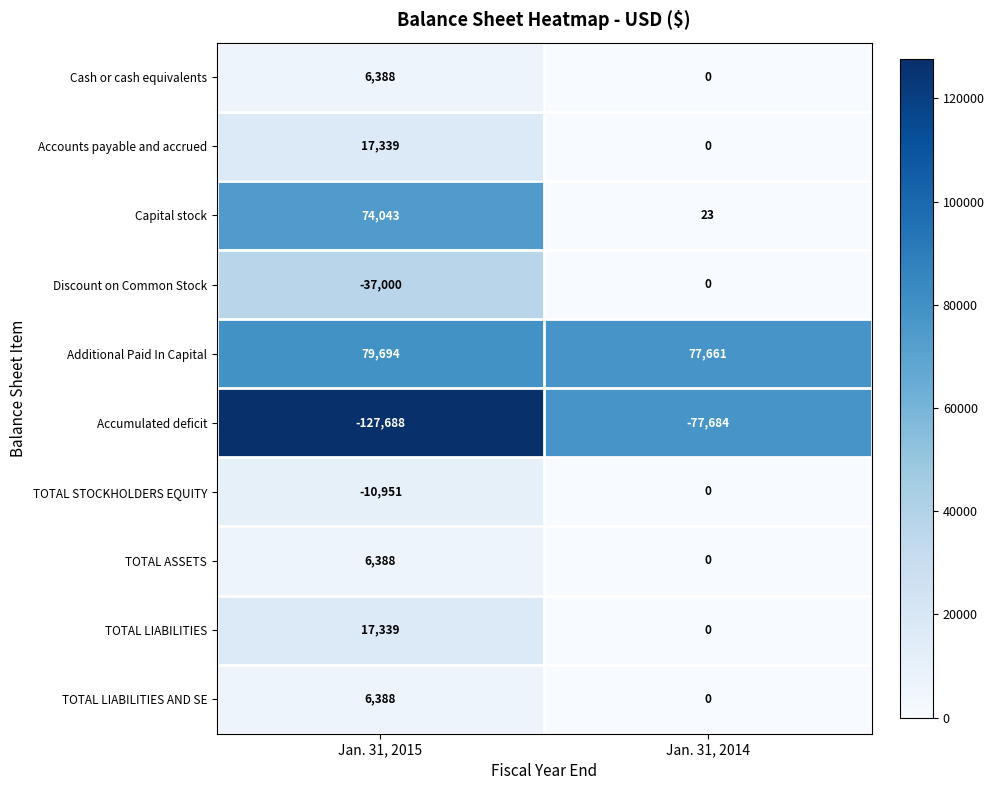

Which series has the largest range (max minus min)?

Capital stock